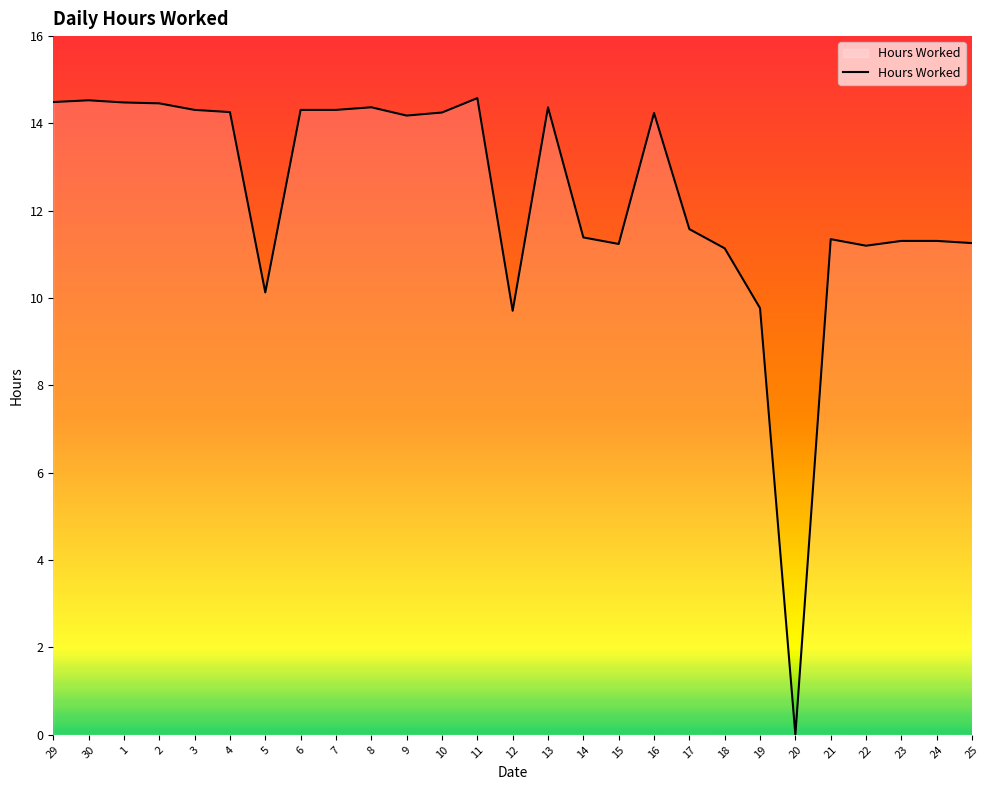

How many positive values are there?

26